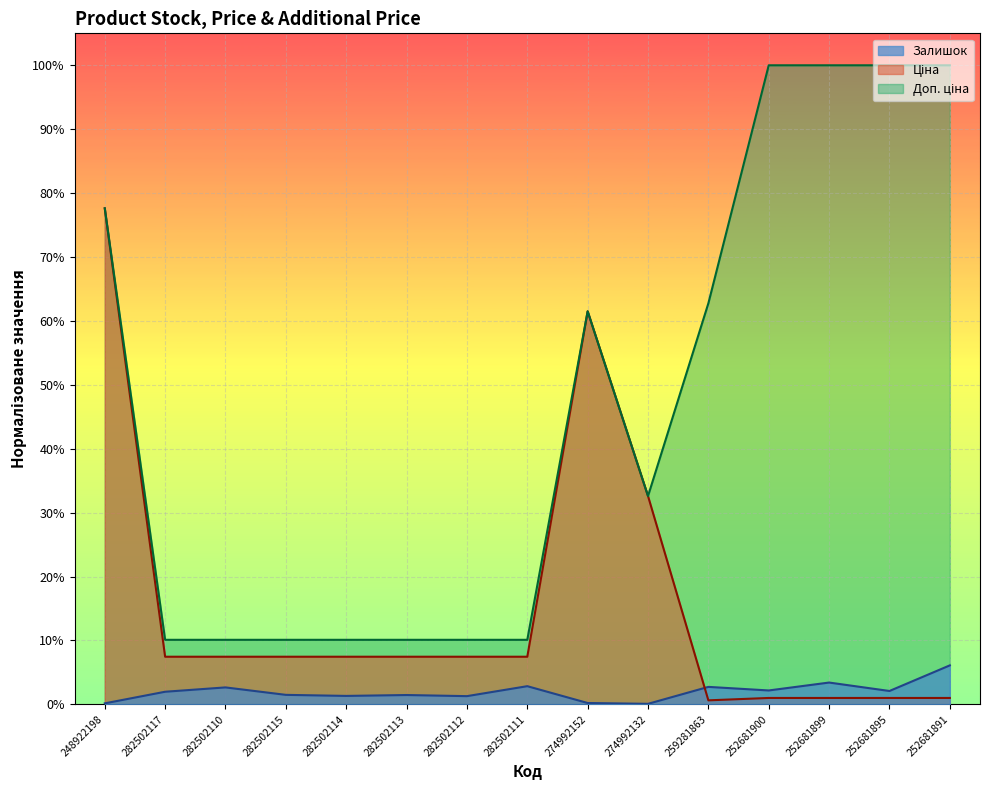

Rank the series at 252681895 from lowest to highest value.

Ціна, Залишок, Доп. ціна